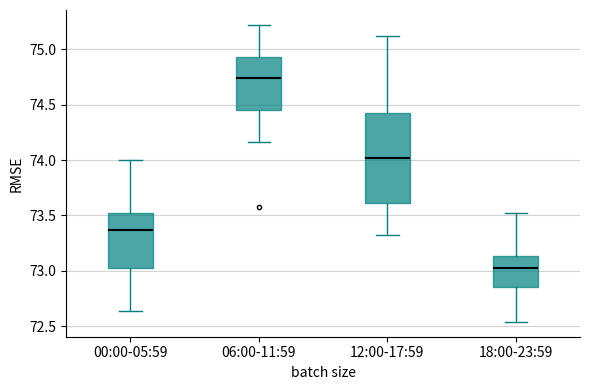

Which box's median line is the lowest?

18:00-23:59